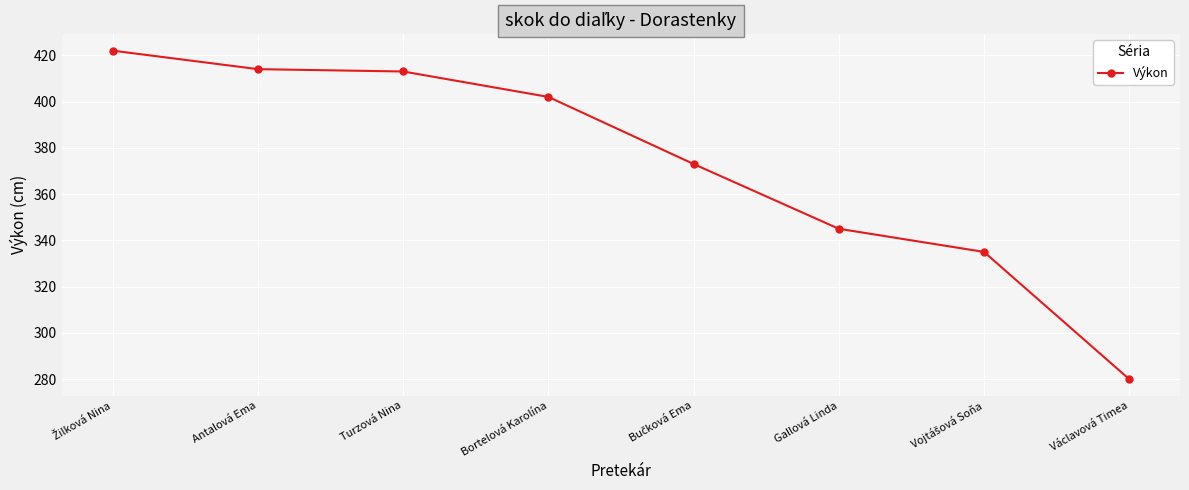

True or false: there are more than 2 points higher than both neighbors.

False